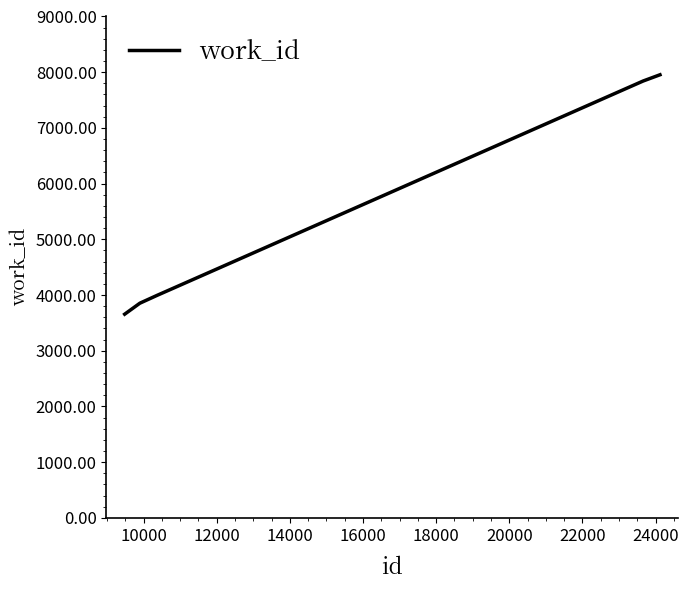

Count the number of categories in the chart.

5